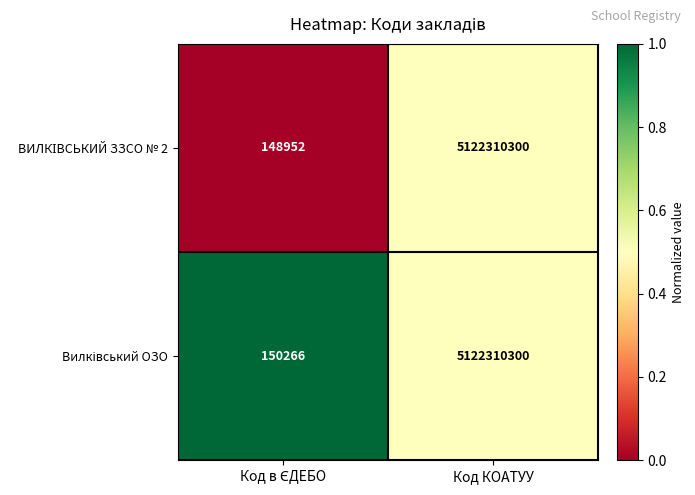

At which category is the sum across all series the highest?

Код КОАТУУ